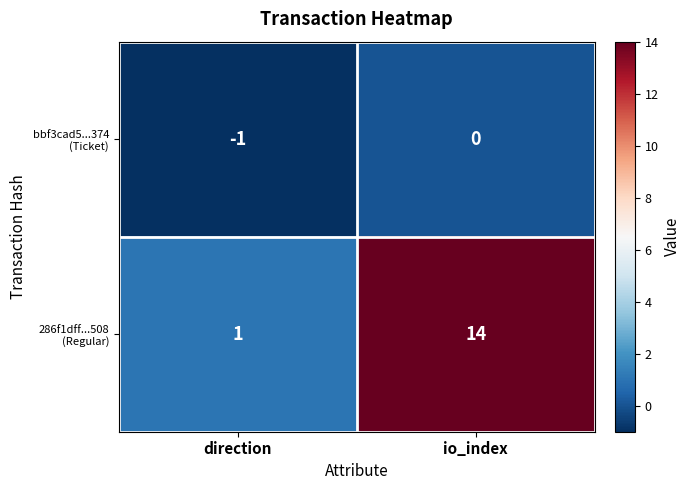

Which category has the highest value across all series?

io_index